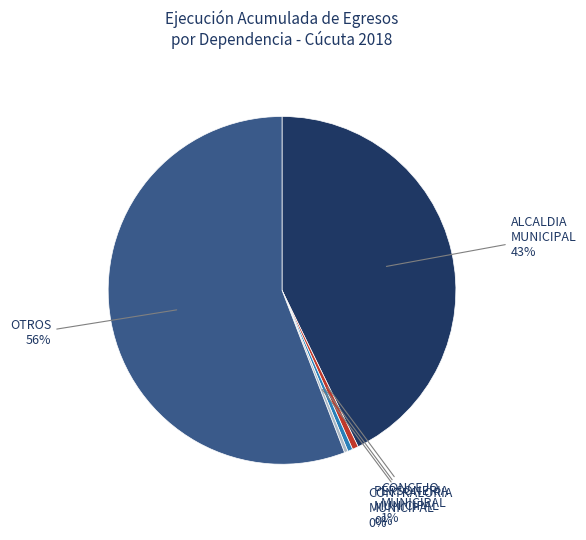

How many segments does this pie chart have?

5